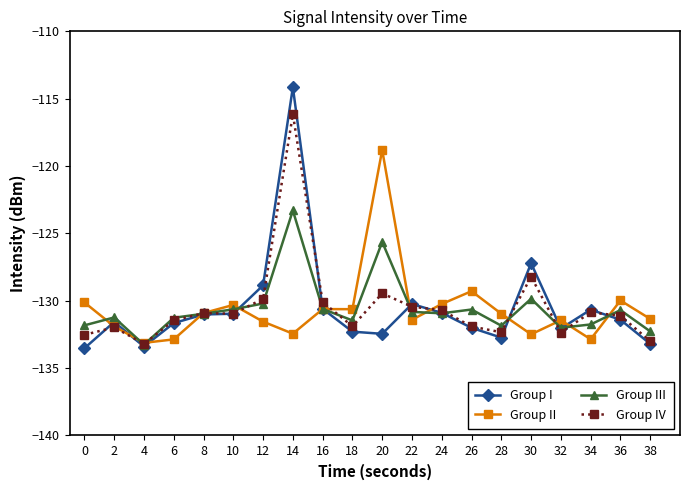

What is the minimum value shown in the chart?

-133.5